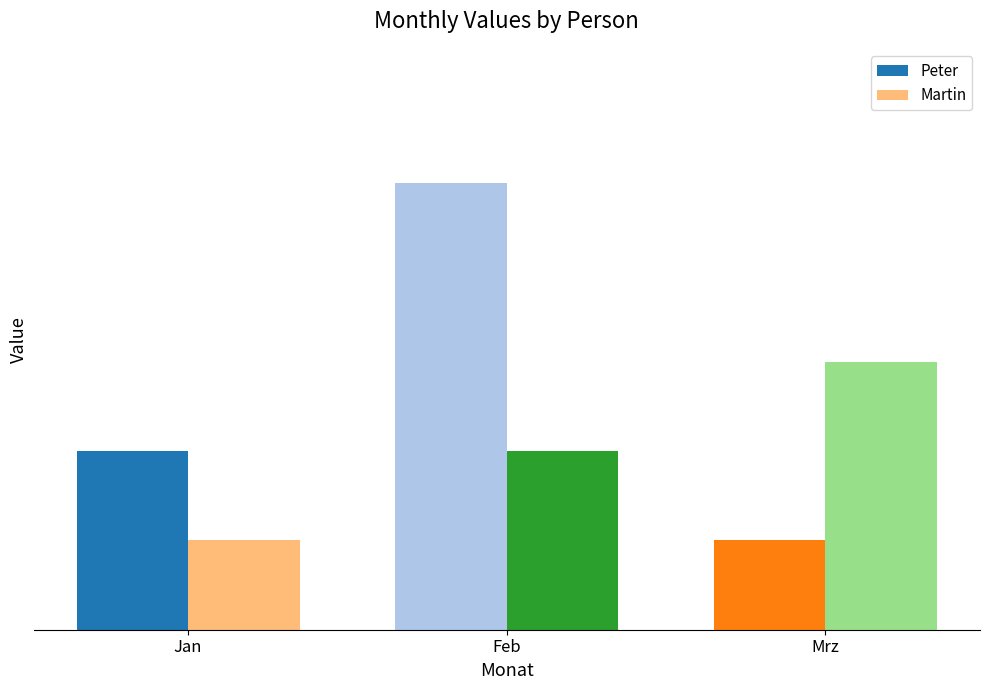

What is the total value across all series at Feb?

7